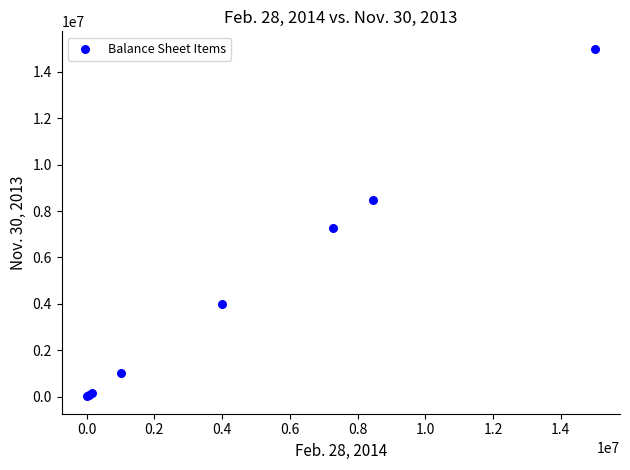

What Y value in the scatter plot is closest to 7505223?

7263508